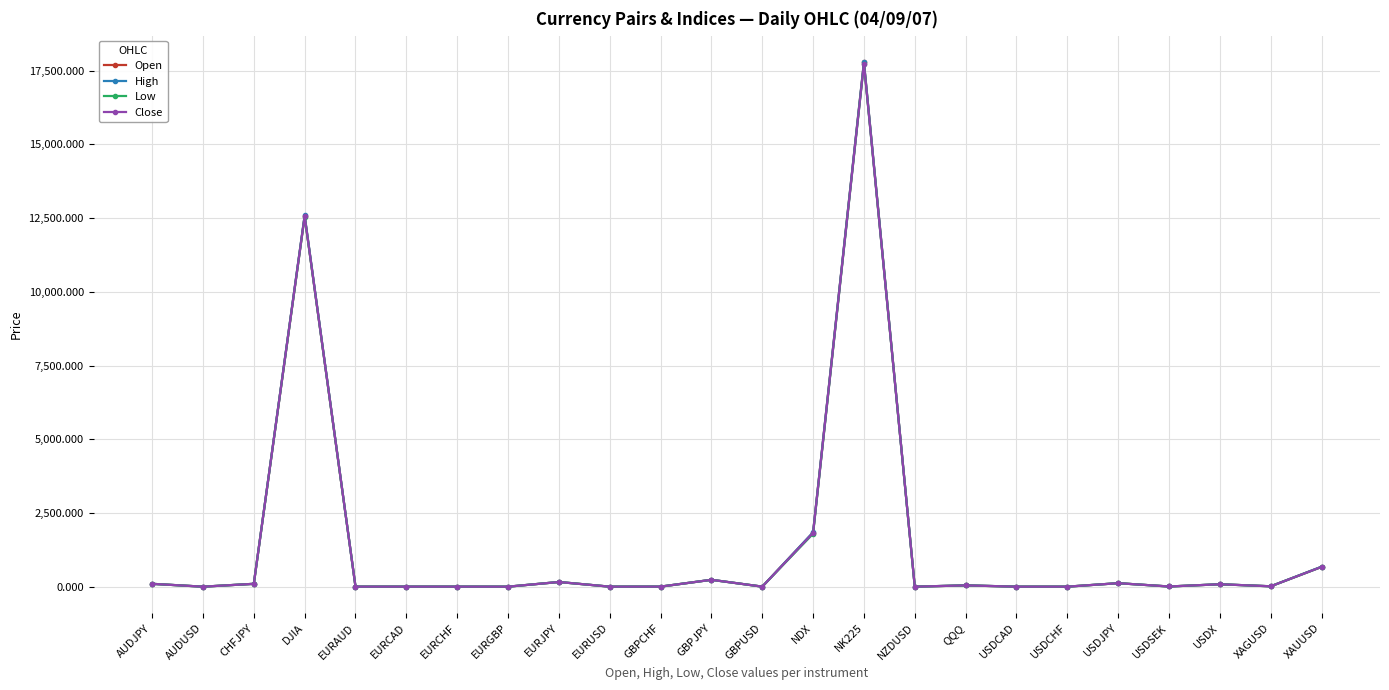

True or false: High has more than 2 points higher than both neighbors.

True